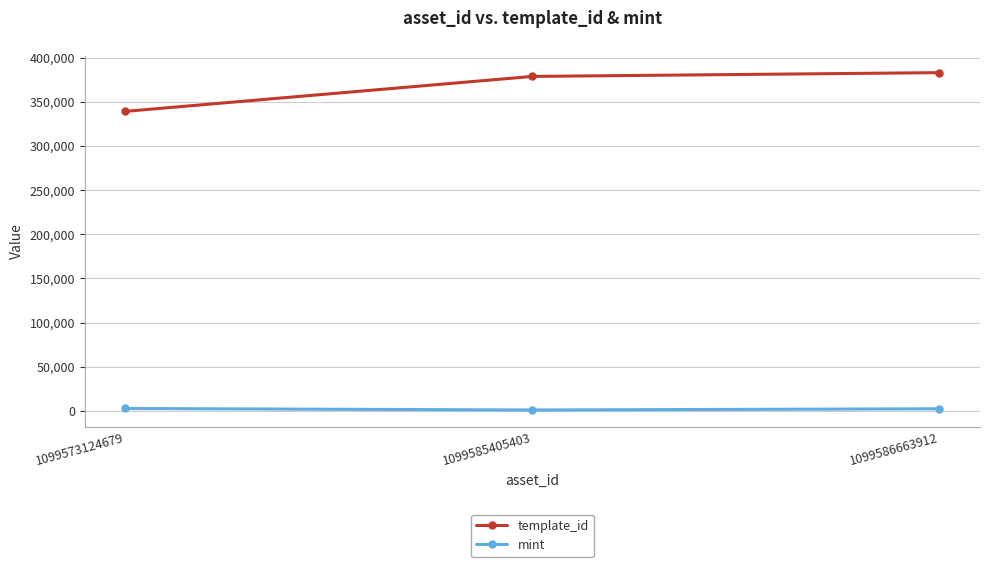

Which series has the widest spread of values?

template_id